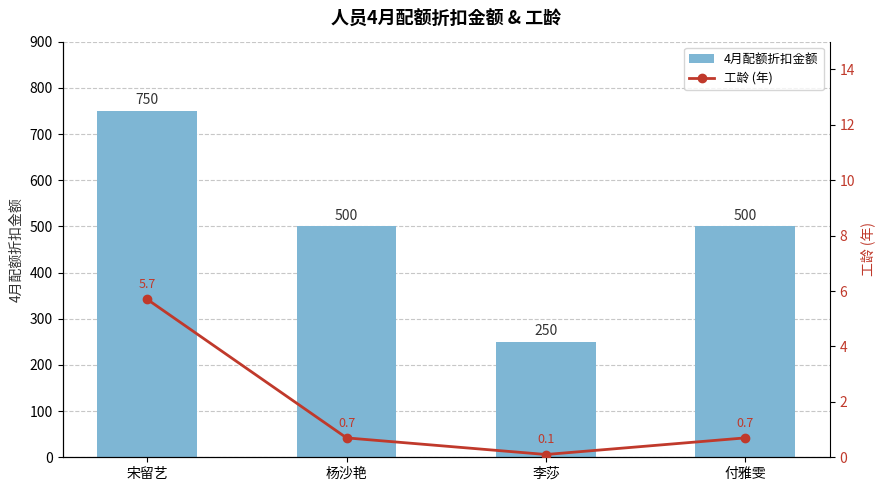

List the series in order of their overall mean, highest first.

4月配额折扣金额, 工龄 (年)